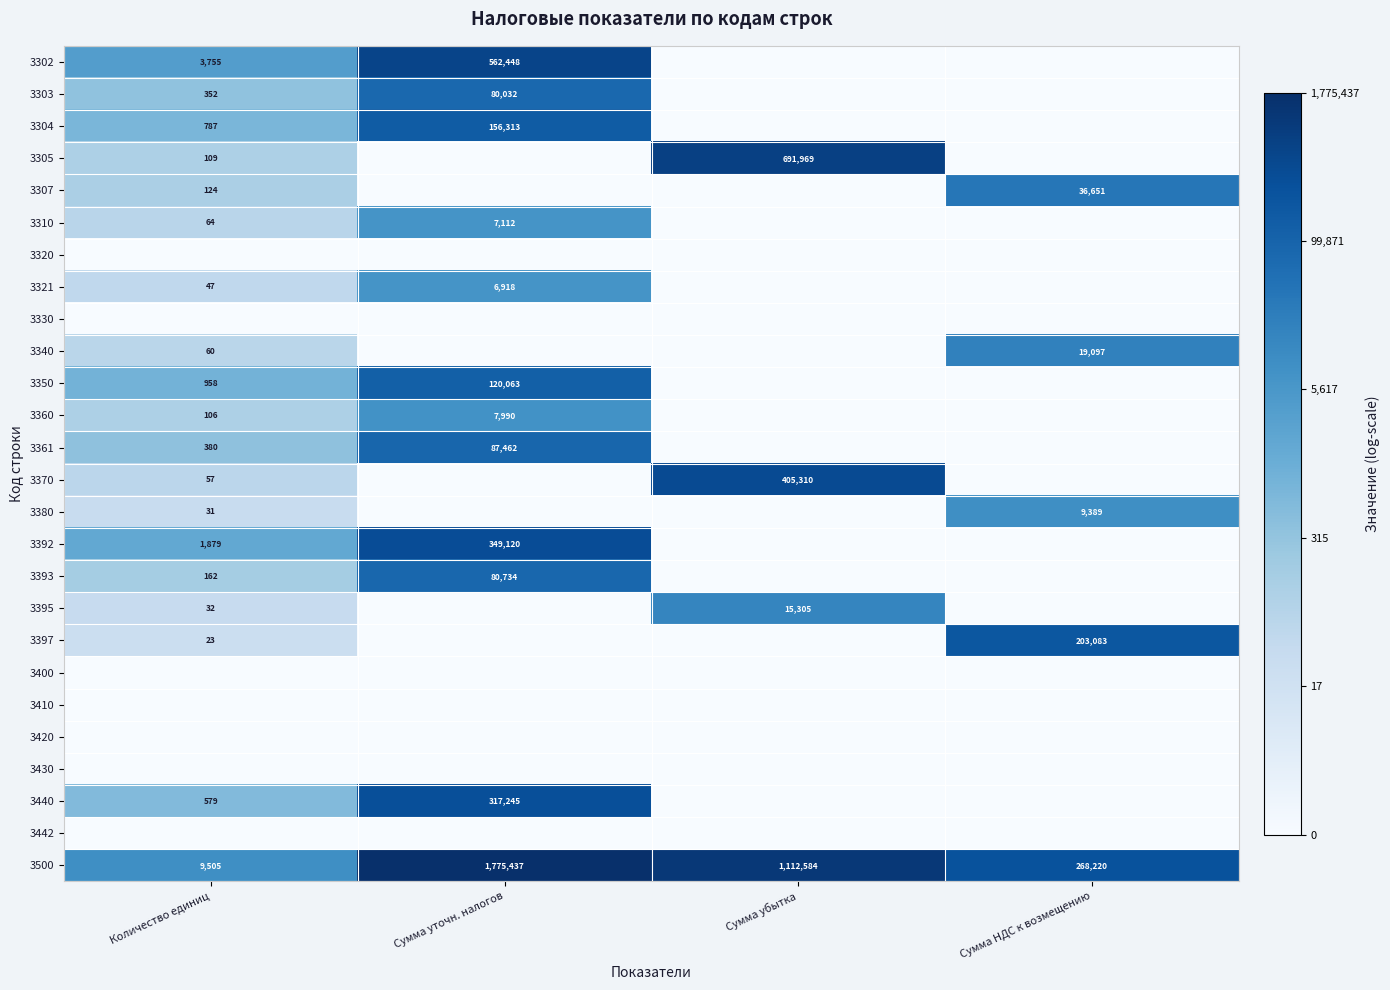

At how many categories does at least one series exceed 1?

4